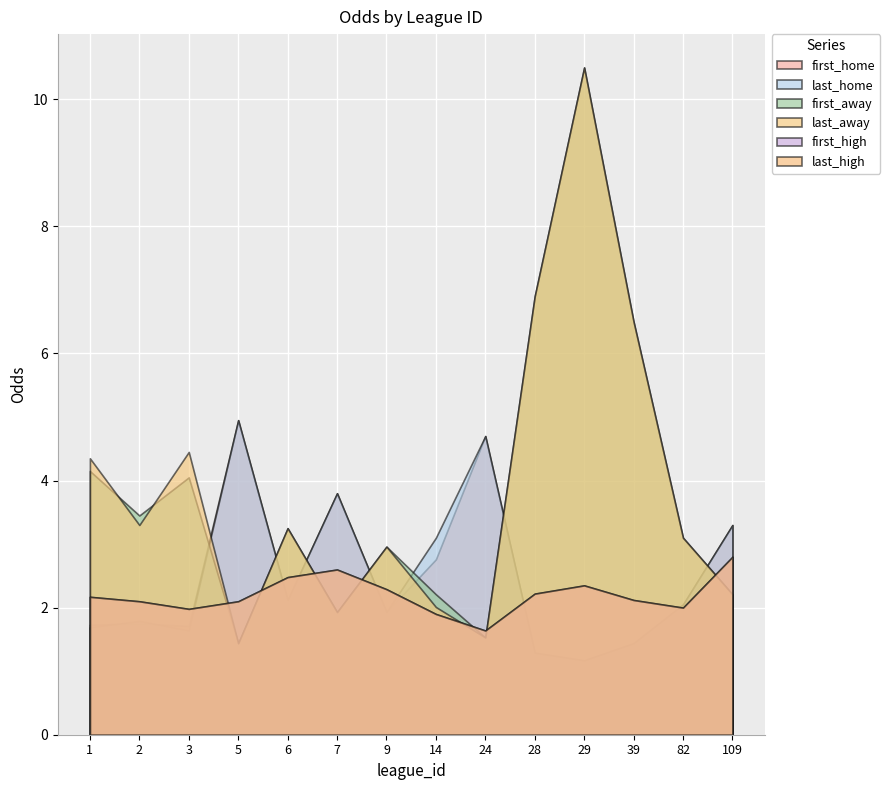

Between 1 and 2, which series saw the biggest shift?

last_away